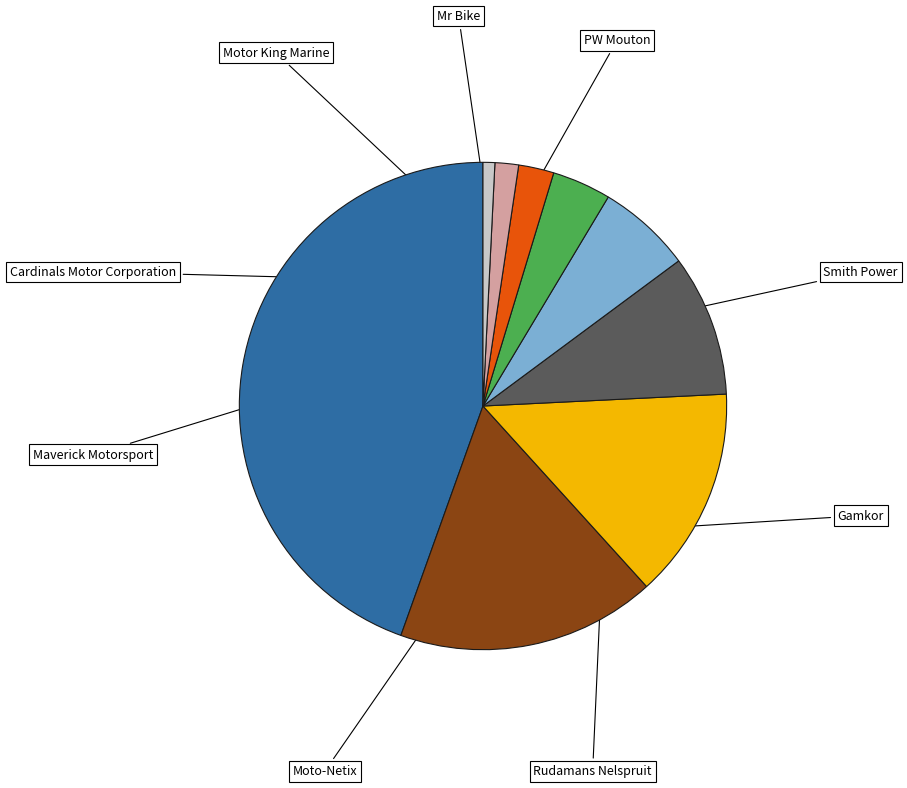

To the nearest percent, what is the combined percentage of Smith Power and Moto-Netix?

54%